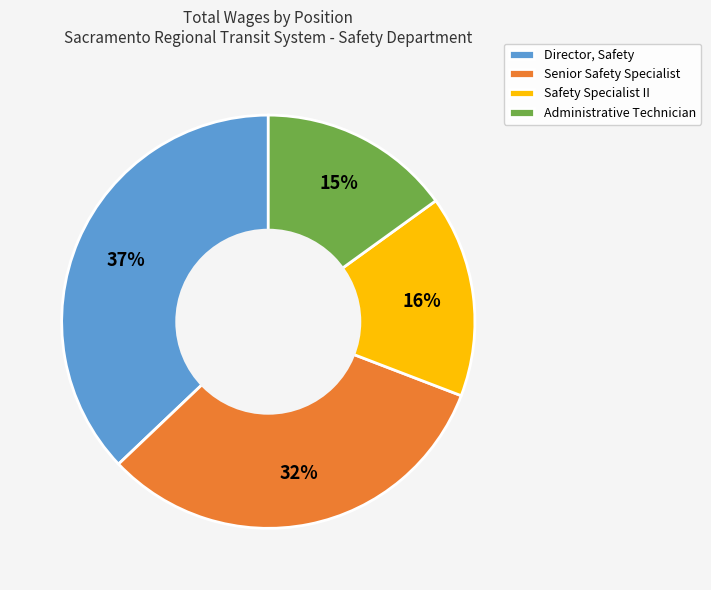

Which category has the biggest portion of the pie?

Director, Safety